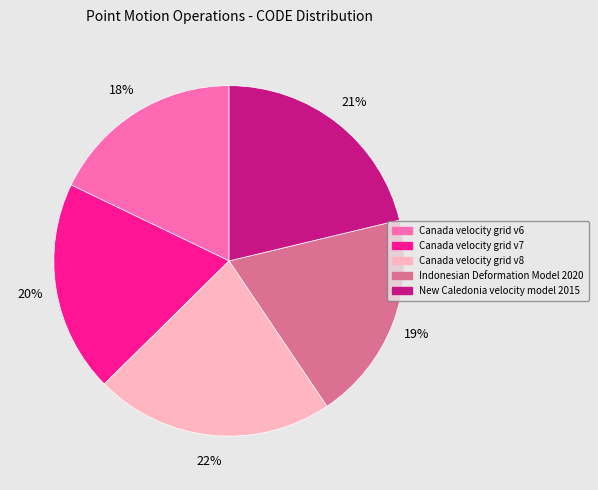

To the nearest percent, what percentage of the pie is Indonesian Deformation Model 2020?

19%